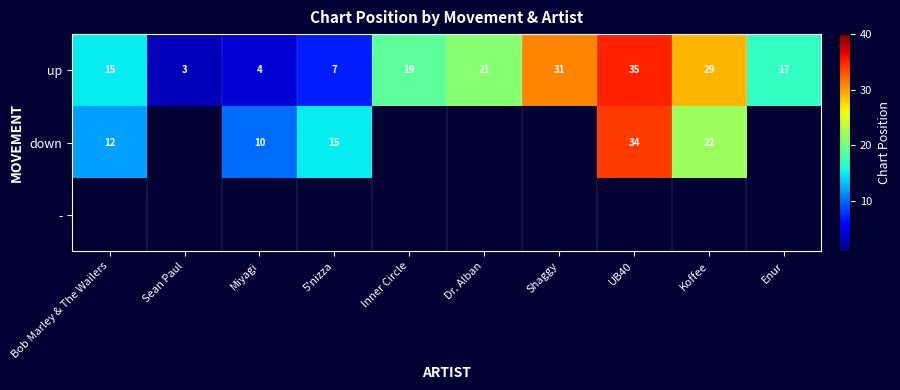

What value does the up series have at Dr. Alban?

21